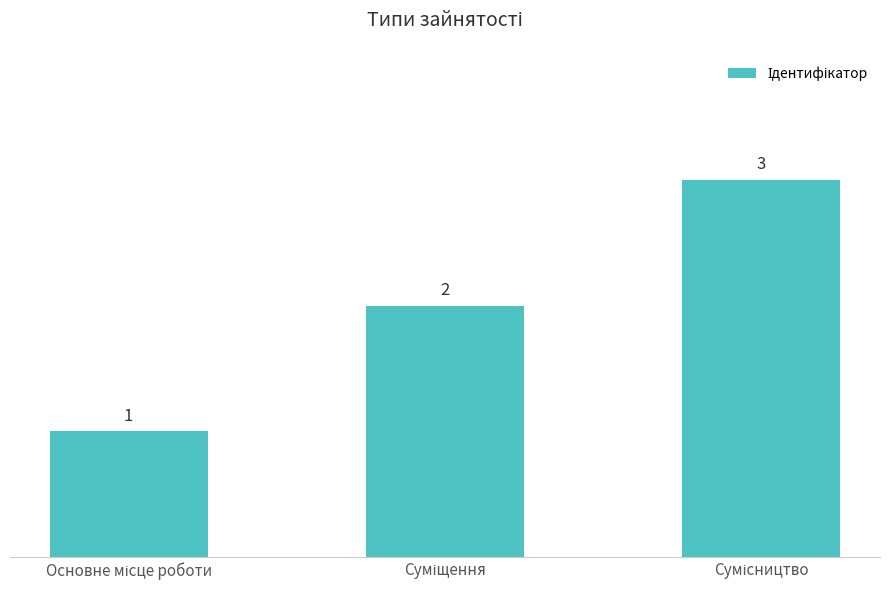

What is the value of the 2nd bar from the left?

2